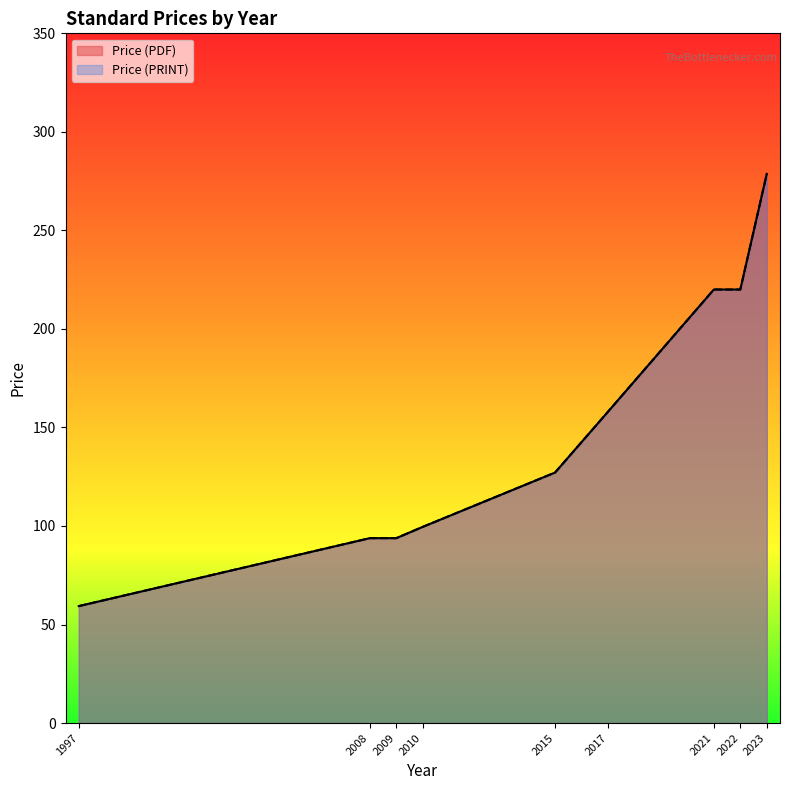

Rank the series at 2008 from lowest to highest value.

Price (PDF), Price (PRINT)